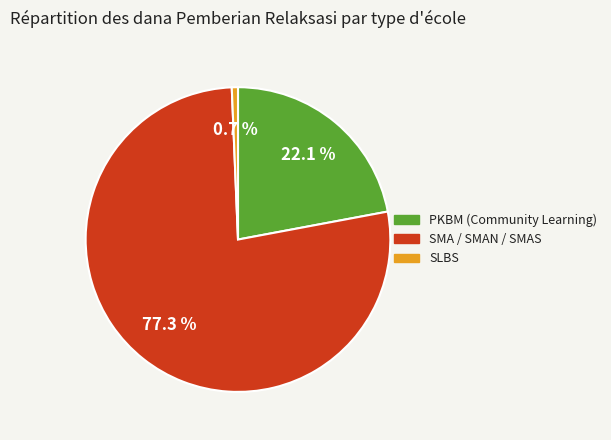

To the nearest percent, what is the average slice percentage?

33%